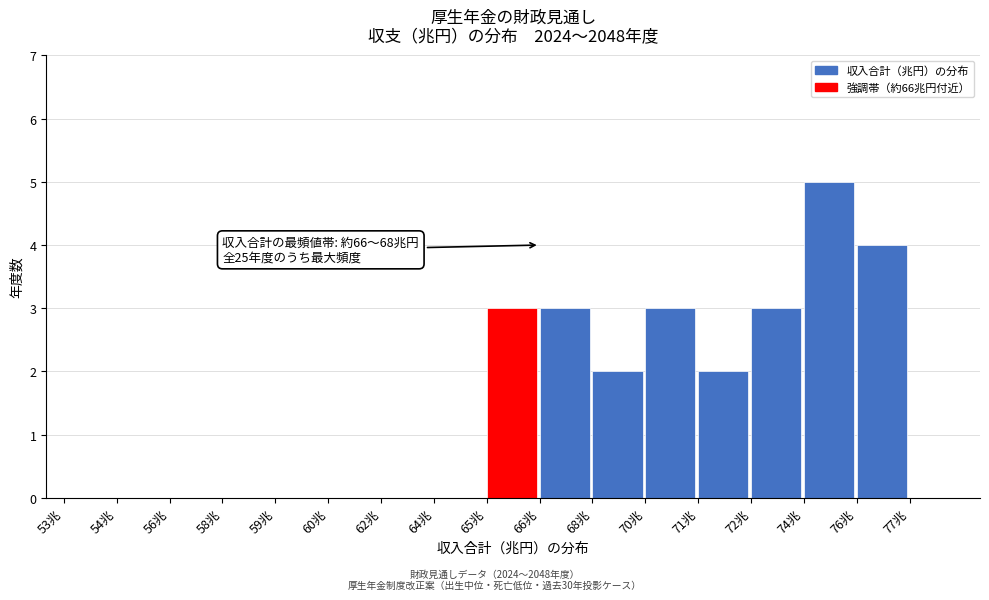

Reading left to right, list all the values displayed in this chart.

53兆=0	54兆=0	56兆=0	58兆=0	59兆=0	60兆=0	62兆=0	64兆=0	65兆=3	66兆=3	68兆=2	70兆=3	71兆=2	72兆=3	74兆=5	76兆=4	77兆=0